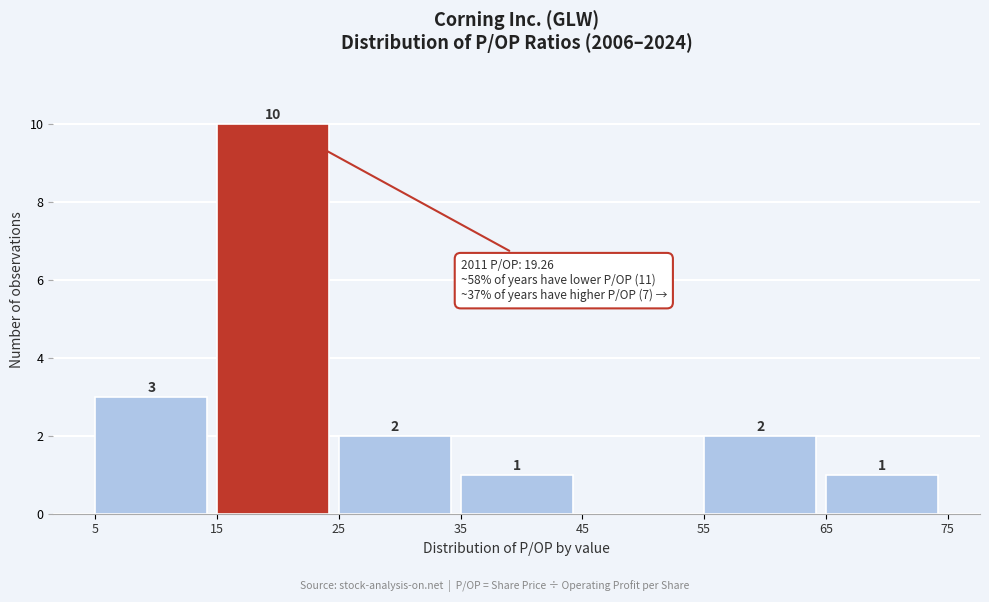

Which range on the x-axis has the tallest bar?

15 to 25